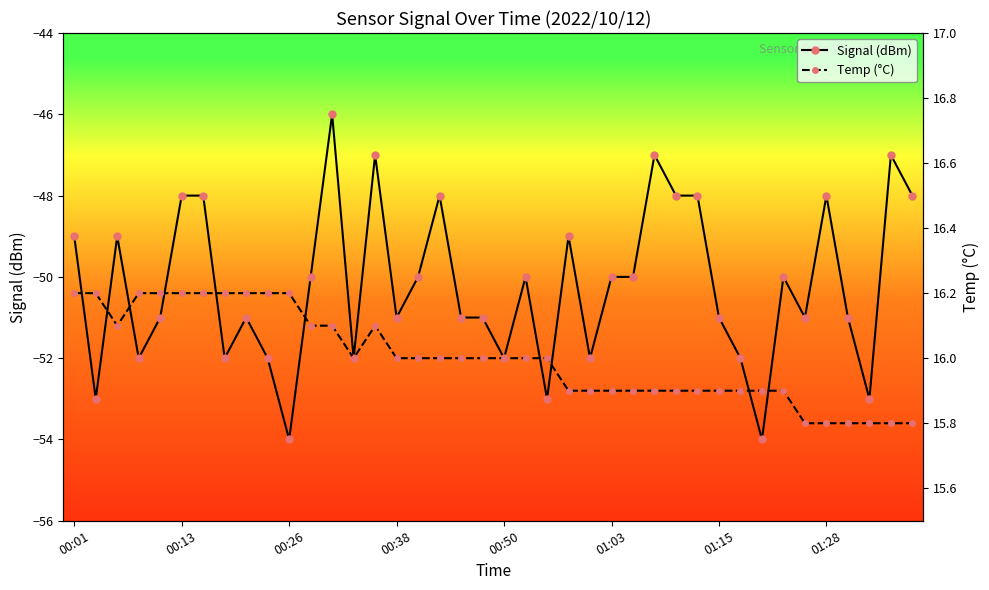

True or false: Temp (°C) and Signal (dBm) intersect in this chart.

False